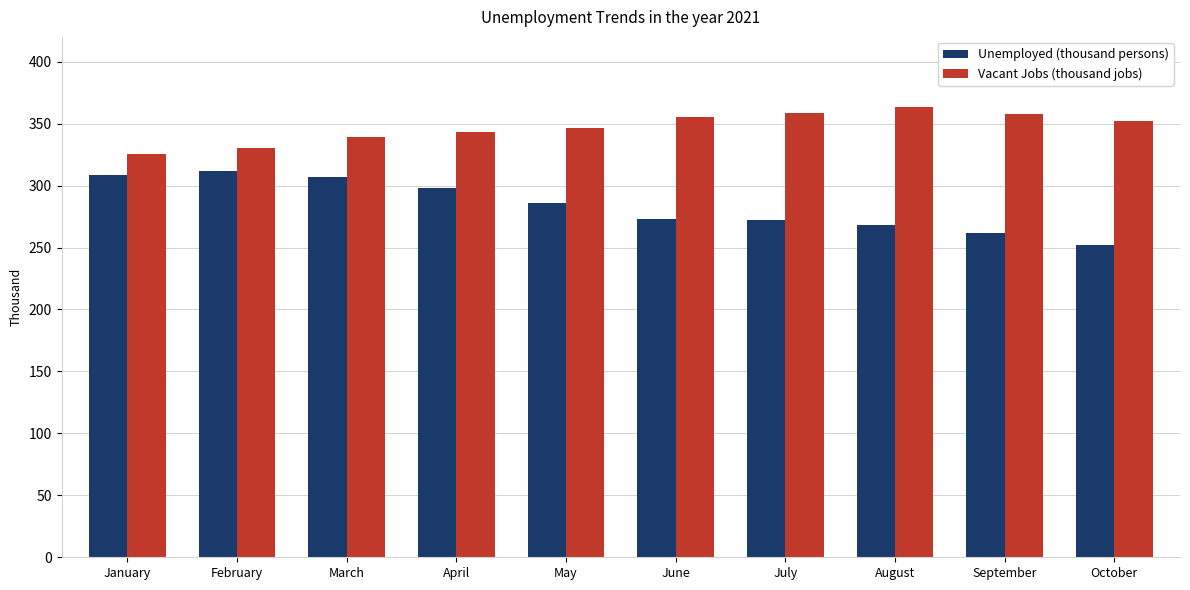

What is the difference between the highest and lowest values at July?

86.0